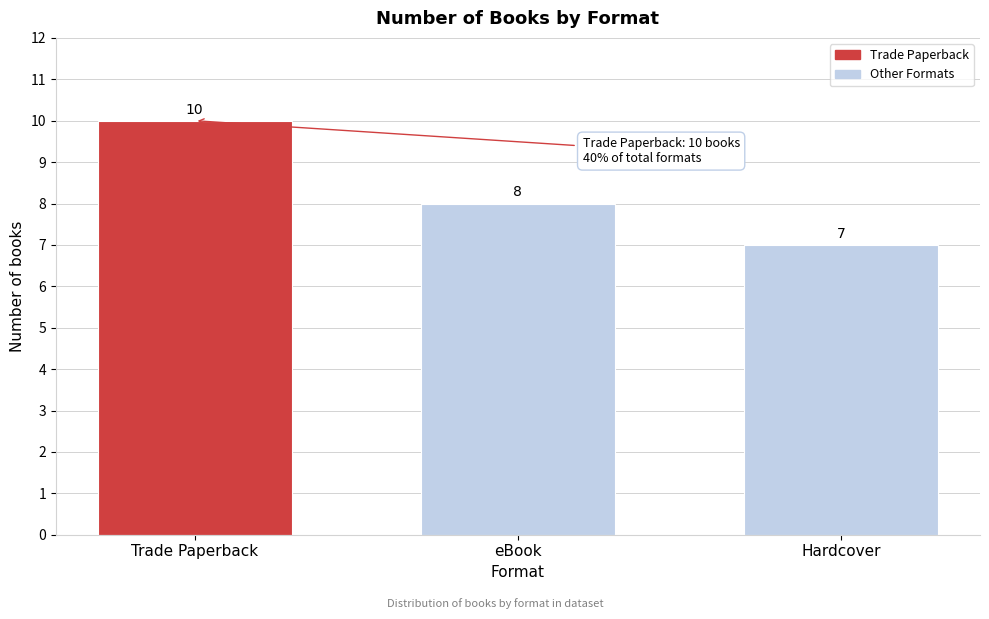

How many series are shown in this chart?

1